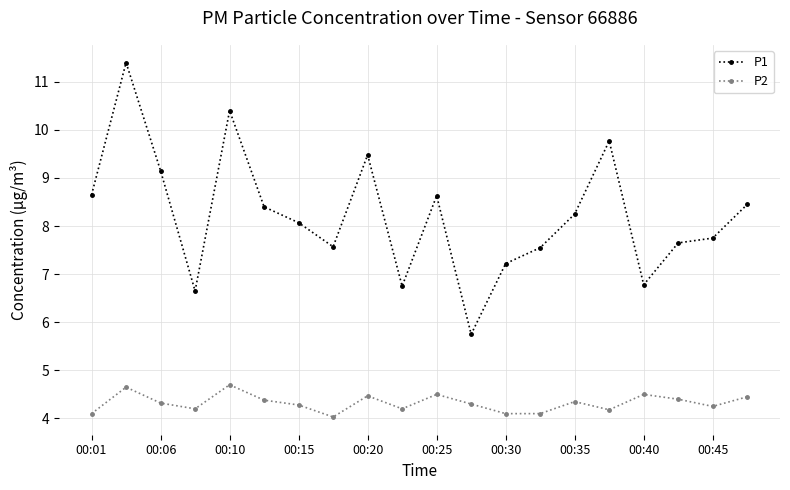

What is the minimum value shown in the chart?

4.0